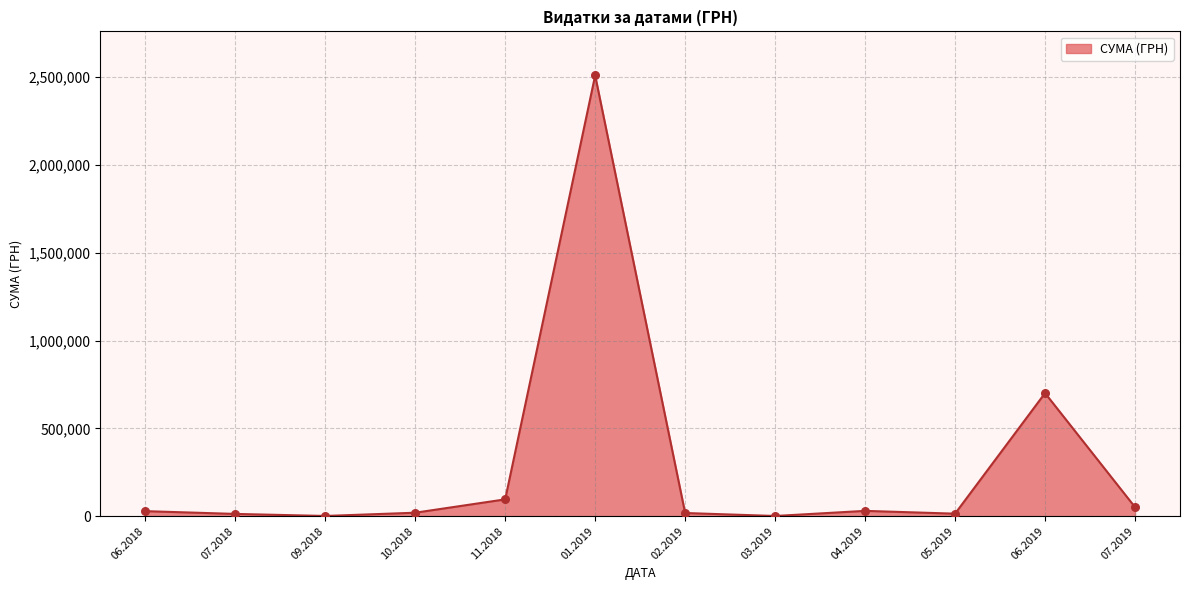

What is the ratio of the value at 06.2019 to the value at 01.2019?

0.3